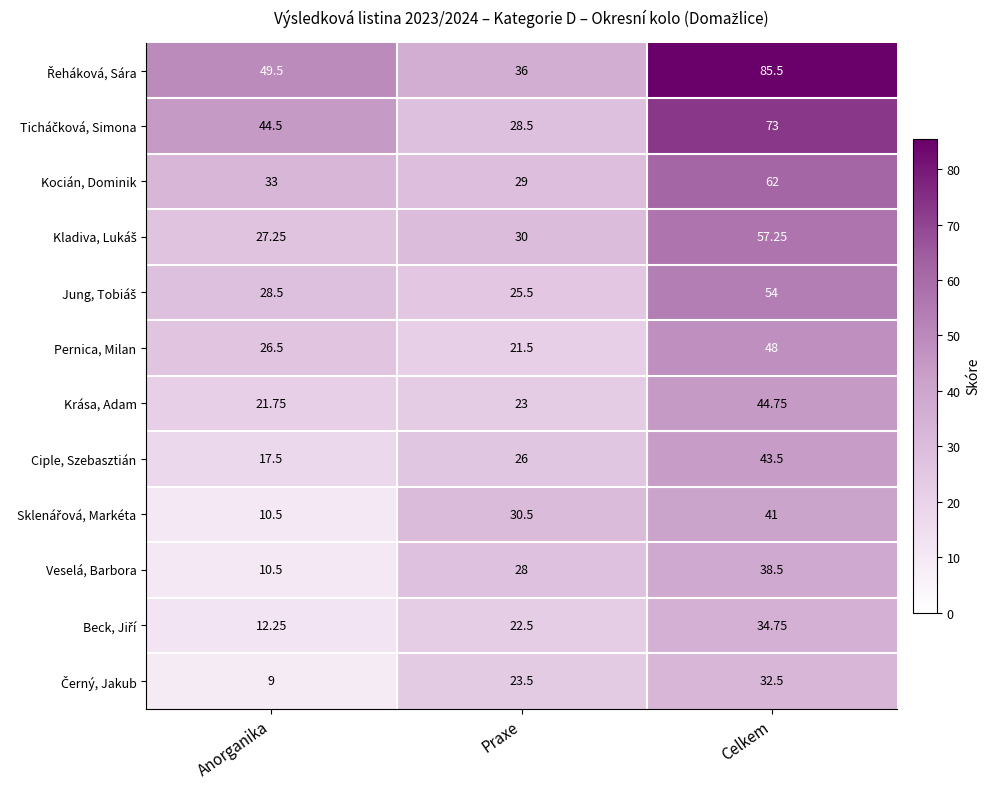

At how many categories does at least one series exceed 14?

3